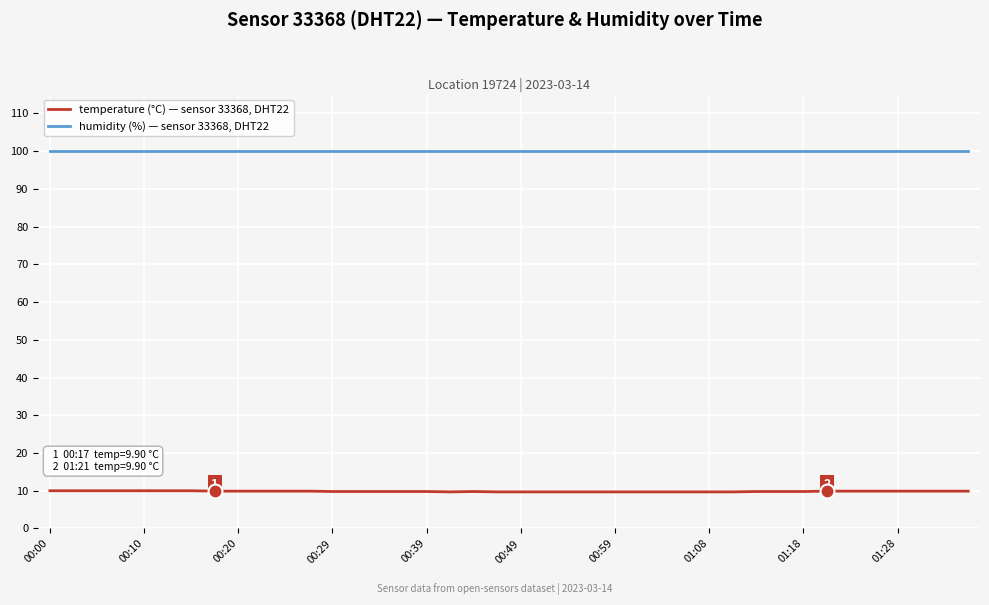

True or false: temperature (°C) — sensor 33368, DHT22 and humidity (%) — sensor 33368, DHT22 cross at least once.

False